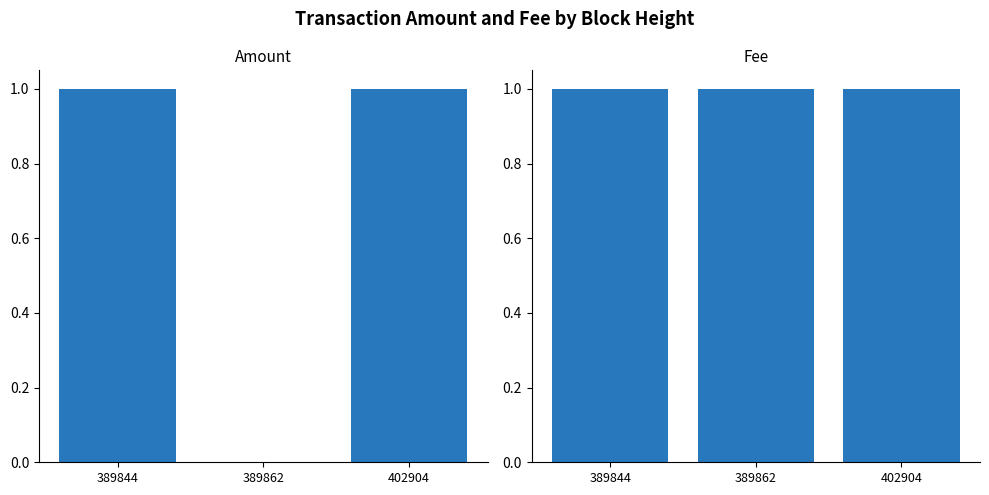

Which series has the widest spread of values?

Amount